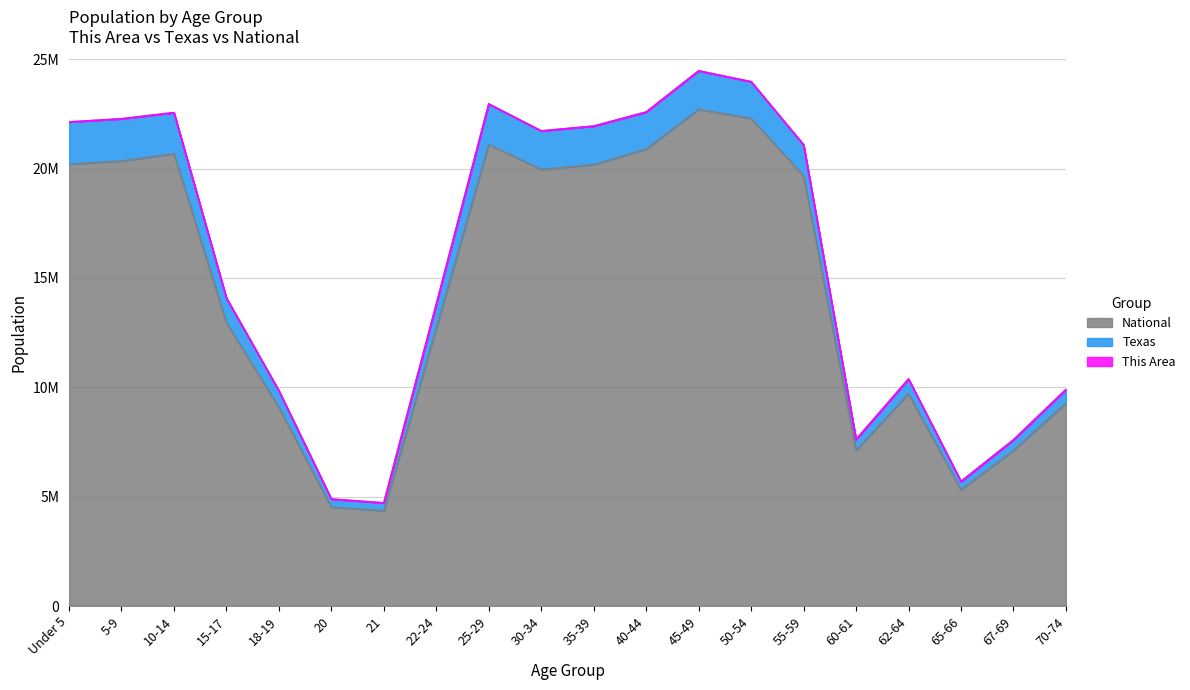

Which series has the largest range (max minus min)?

Texas